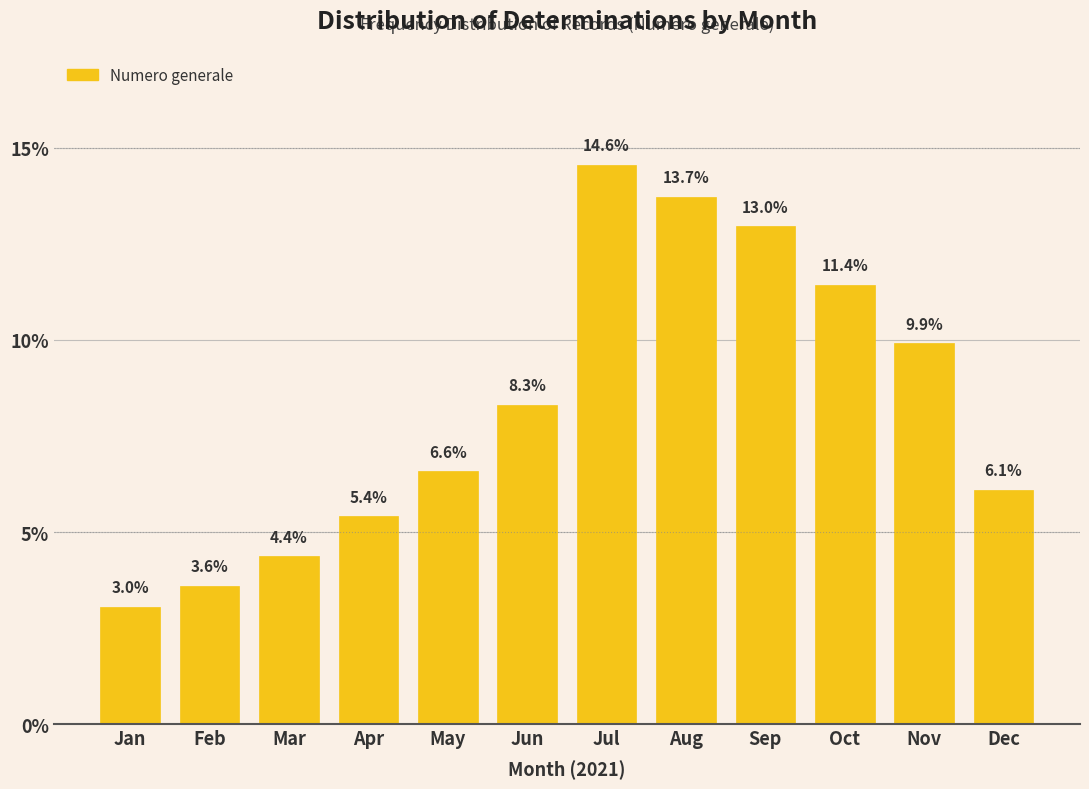

Reading left to right, what are all the values shown in this chart?

Jan=3.0	Feb=3.6	Mar=4.4	Apr=5.4	May=6.6	Jun=8.3	Jul=14.6	Aug=13.7	Sep=13.0	Oct=11.4	Nov=9.9	Dec=6.1